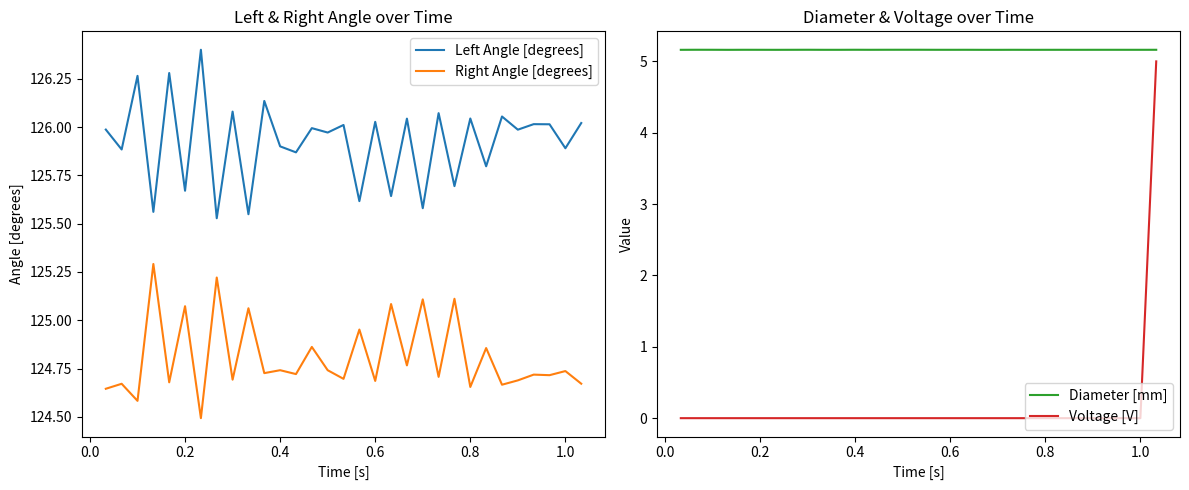

What is the highest value of the Right Angle [degrees] series?

125.3